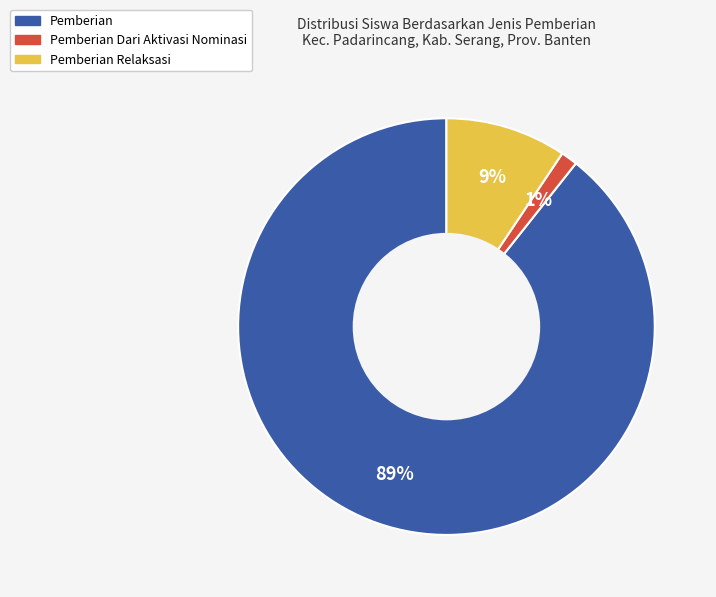

Does any single category account for the majority?

Yes